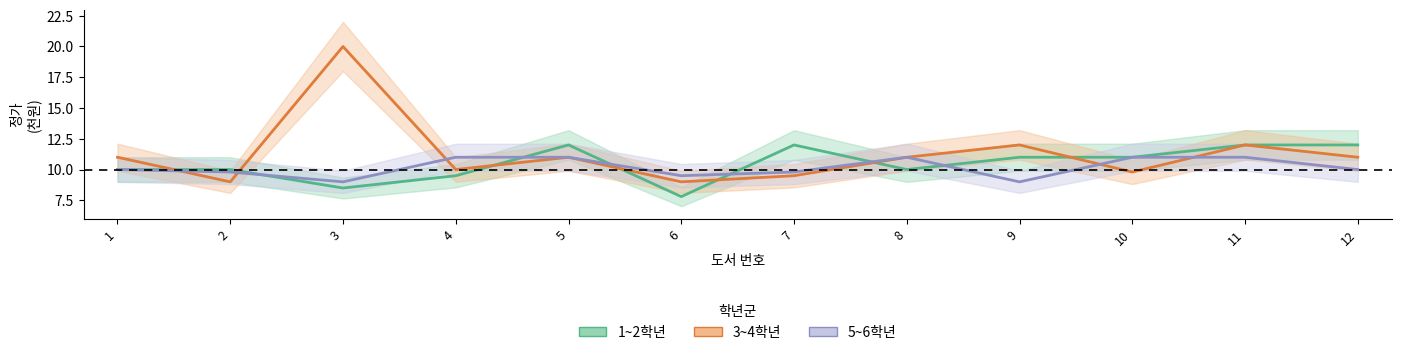

What is the sum of the 1~2학년 values at 1 and 6?

17.8